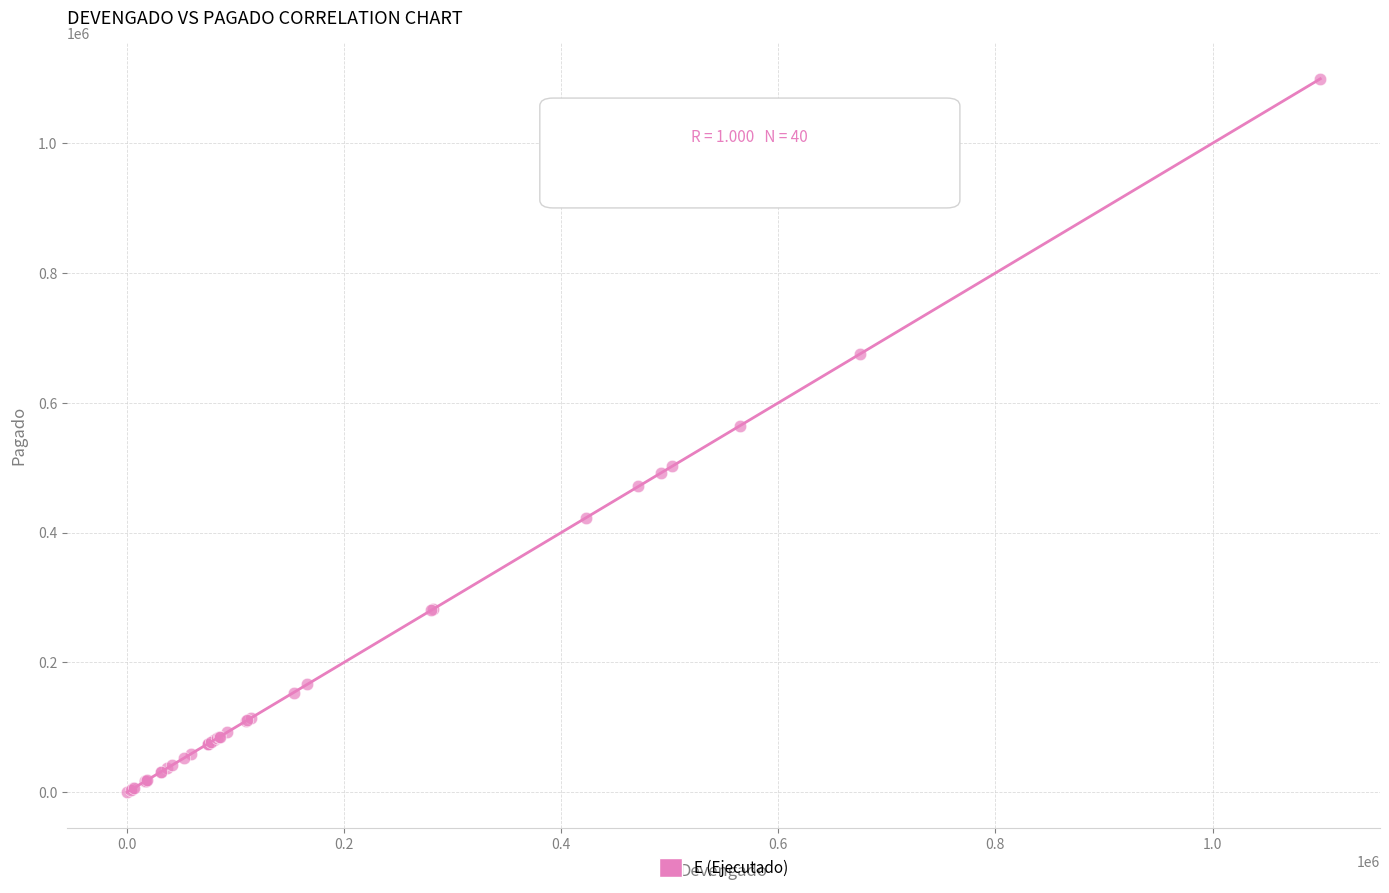

What Y value in the scatter plot is closest to 549654?

564321.8